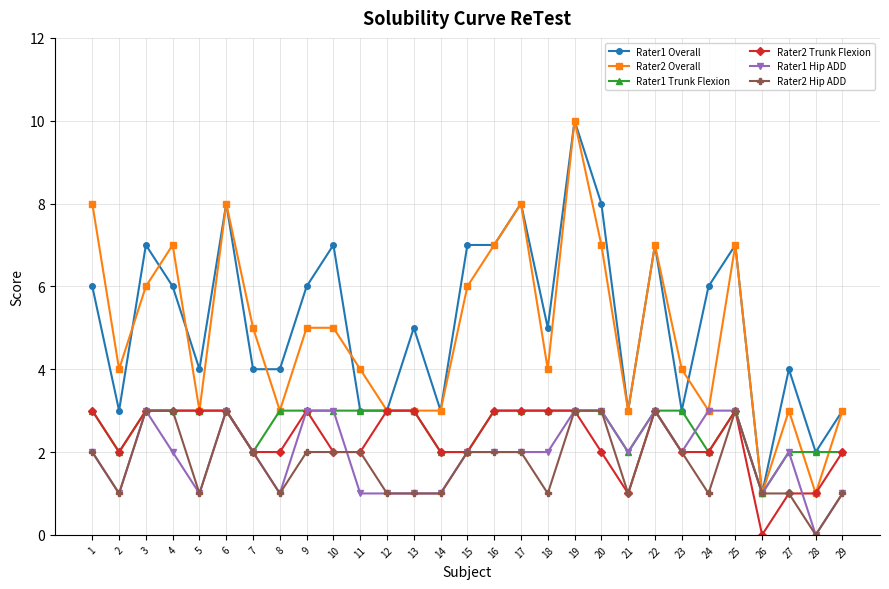

Is the value of Rater2 Trunk Flexion at 11 greater than the value of Rater2 Hip ADD at 29?

Yes